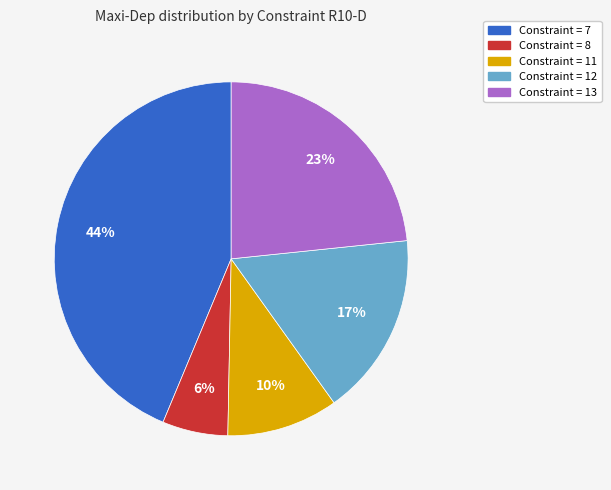

Is there a majority slice in this chart?

No